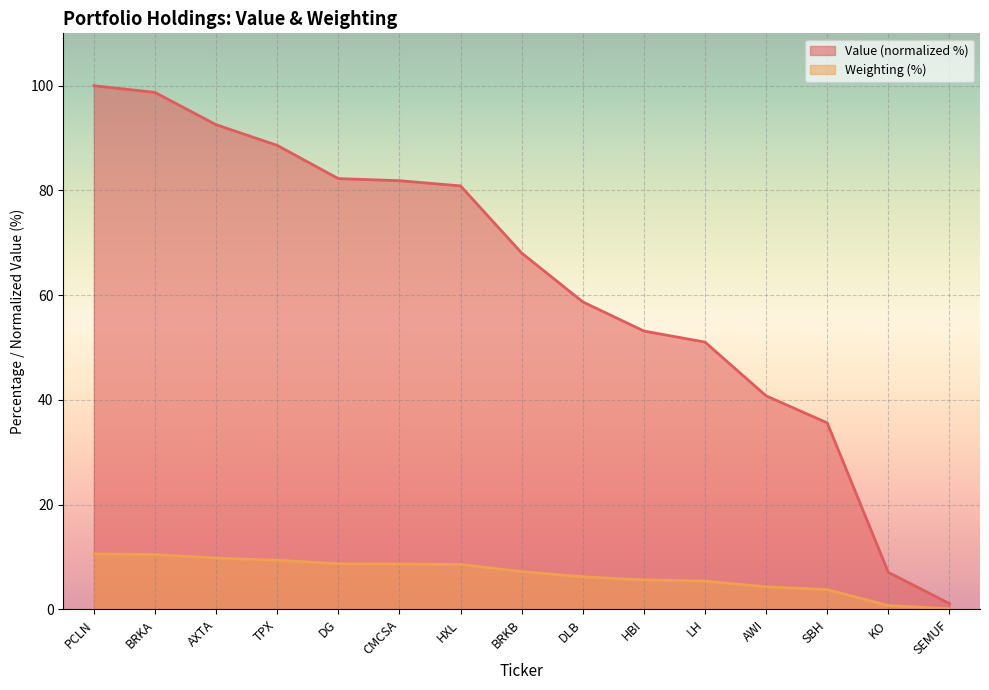

What is the minimum value for Weighting?

0.1